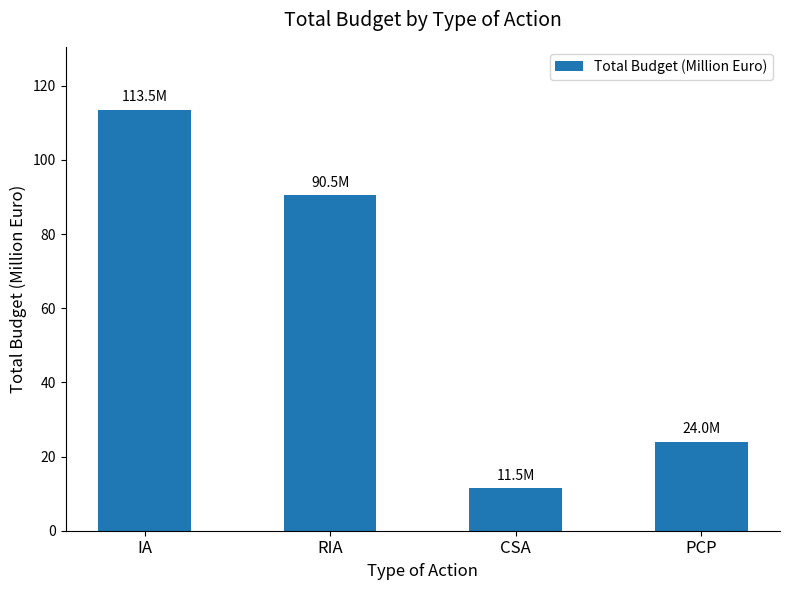

At which category does the chart reach its peak across all series?

IA